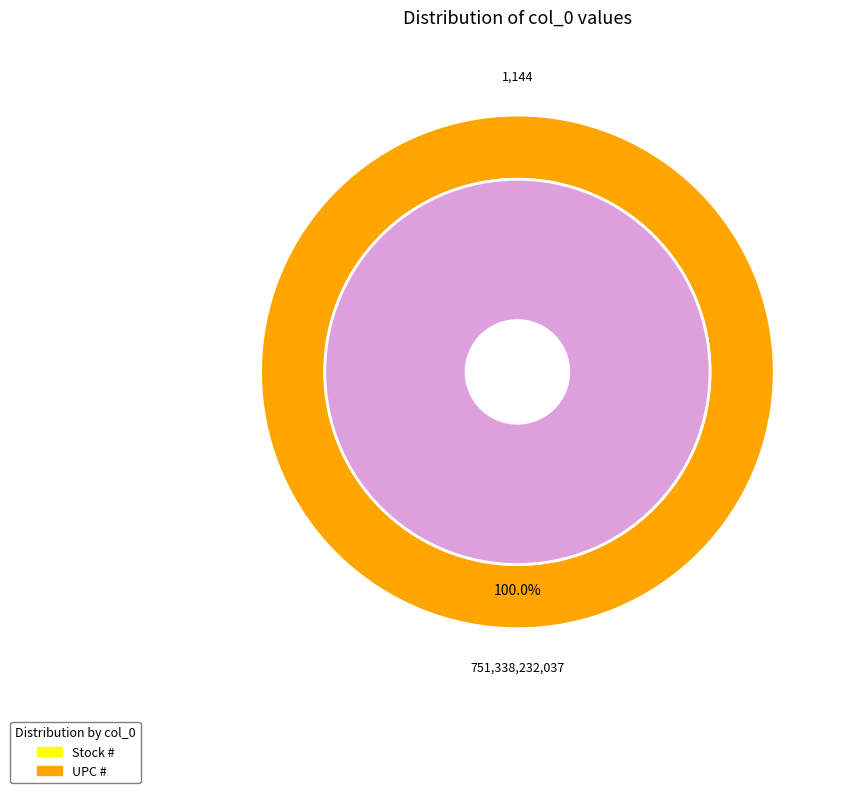

Count the number of slices in the pie.

2